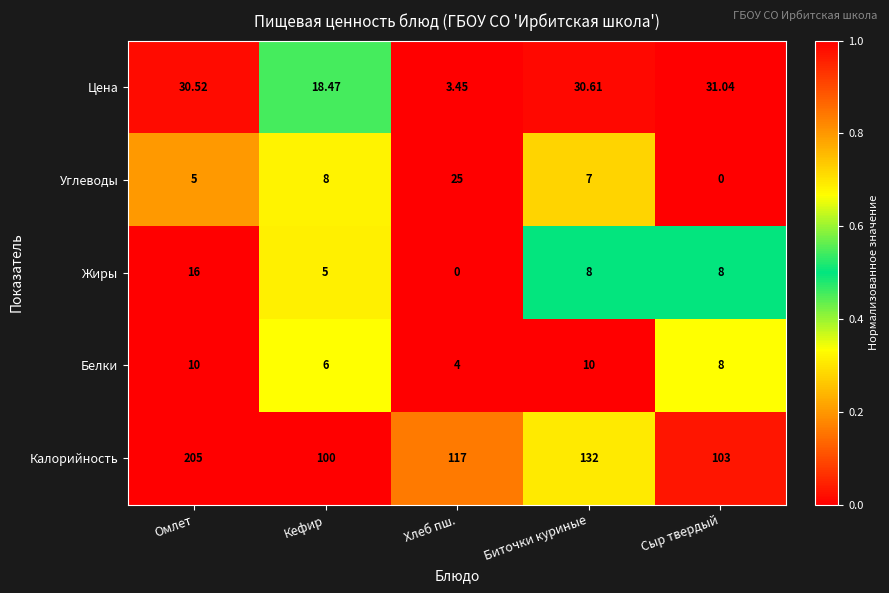

Which series changed the most between Омлет and Сыр твердый?

Калорийность